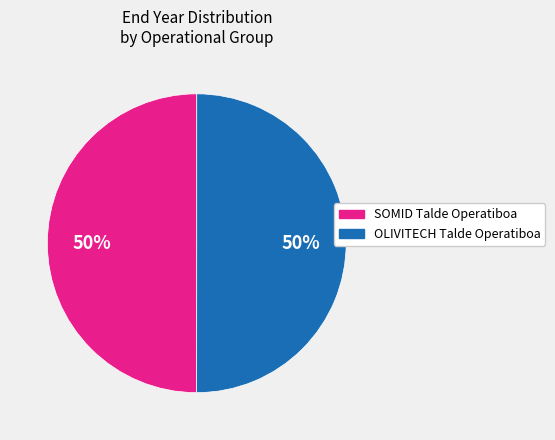

Combined, do SOMID Talde Operatiboa and OLIVITECH Talde Operatiboa account for over 50%?

Yes